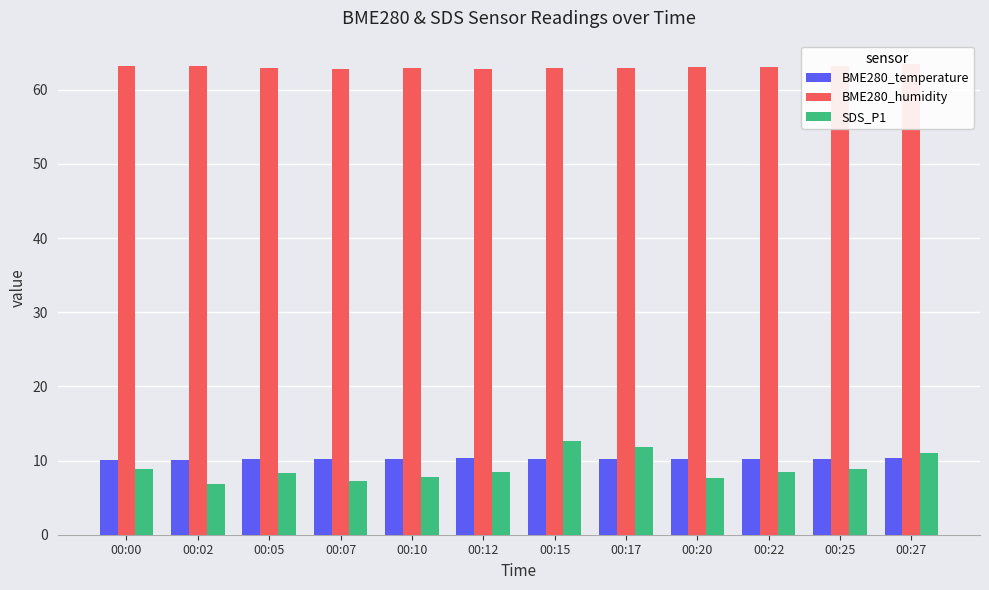

What is the average value of the SDS_P1 series?

9.0